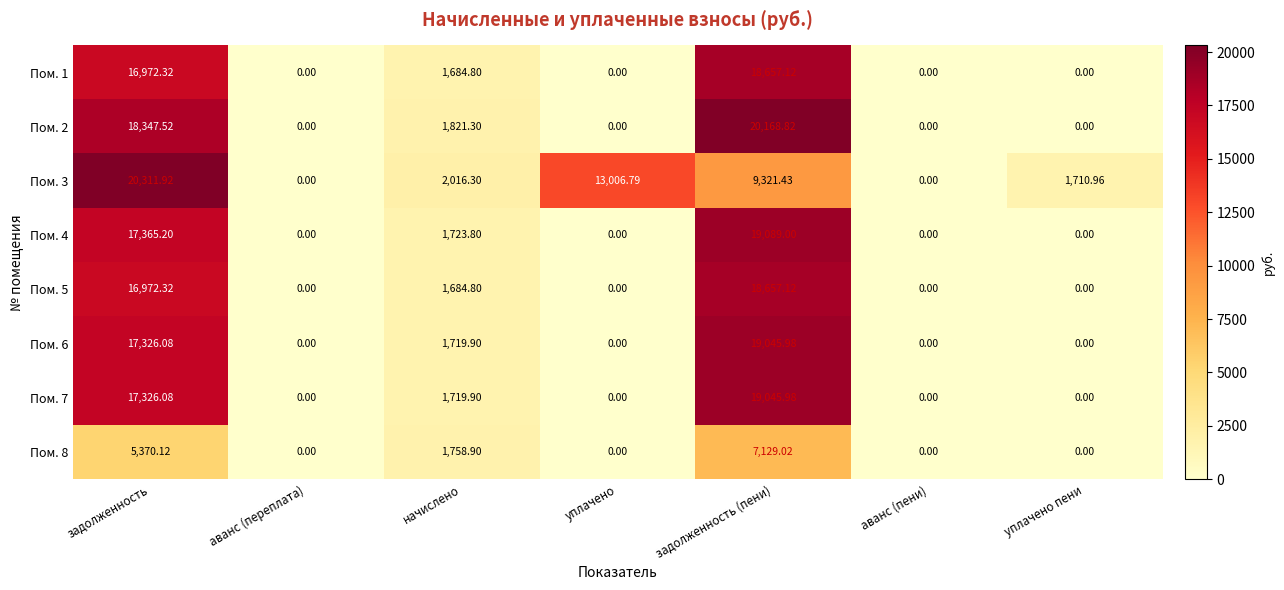

Is the value of Пом. 3 at начислено greater than the value of Пом. 2 at уплачено пени?

Yes